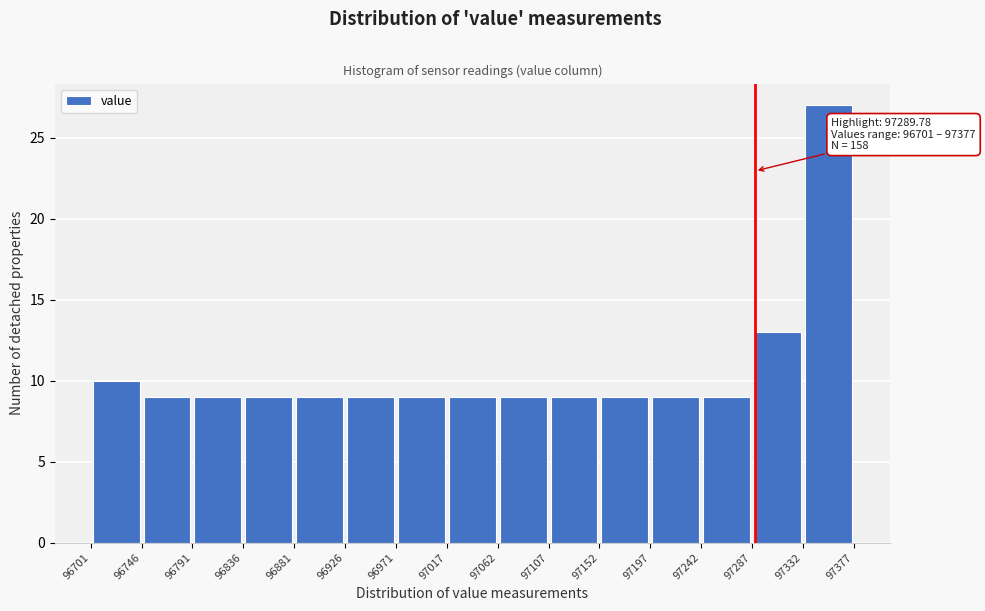

Which range on the x-axis has the tallest bar?

97332 to 97377